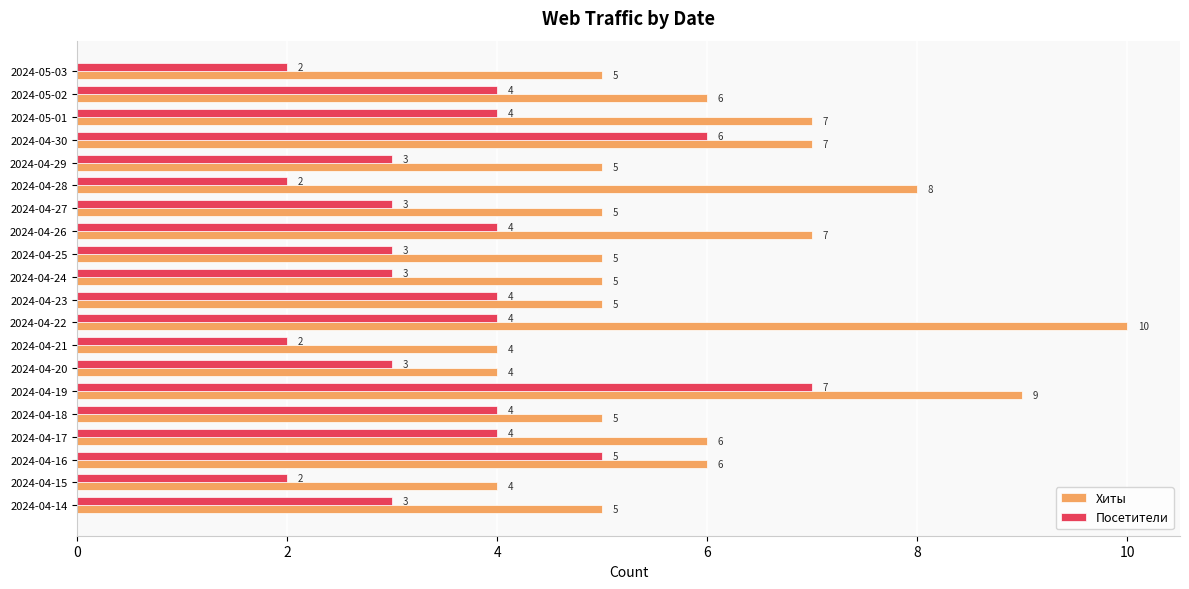

Which series has the largest total across all categories?

Хиты